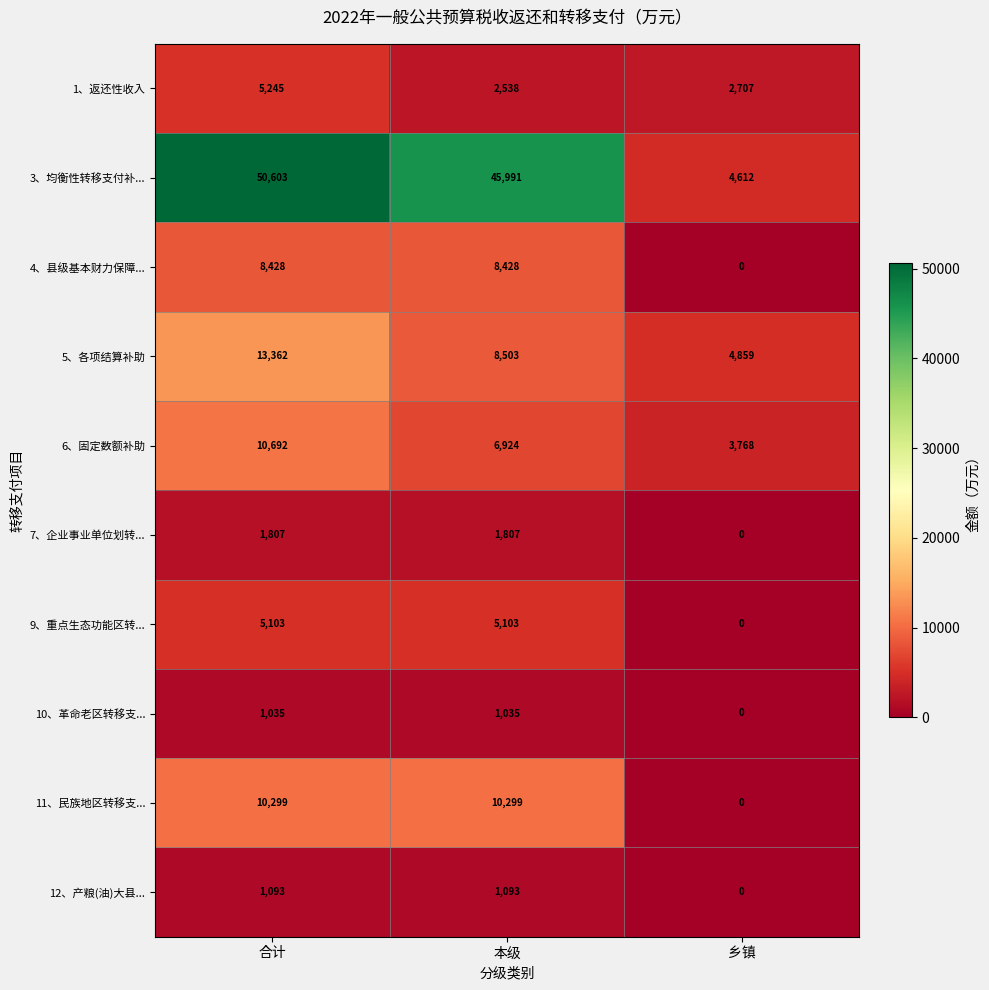

At which category is the sum across all series the highest?

合计